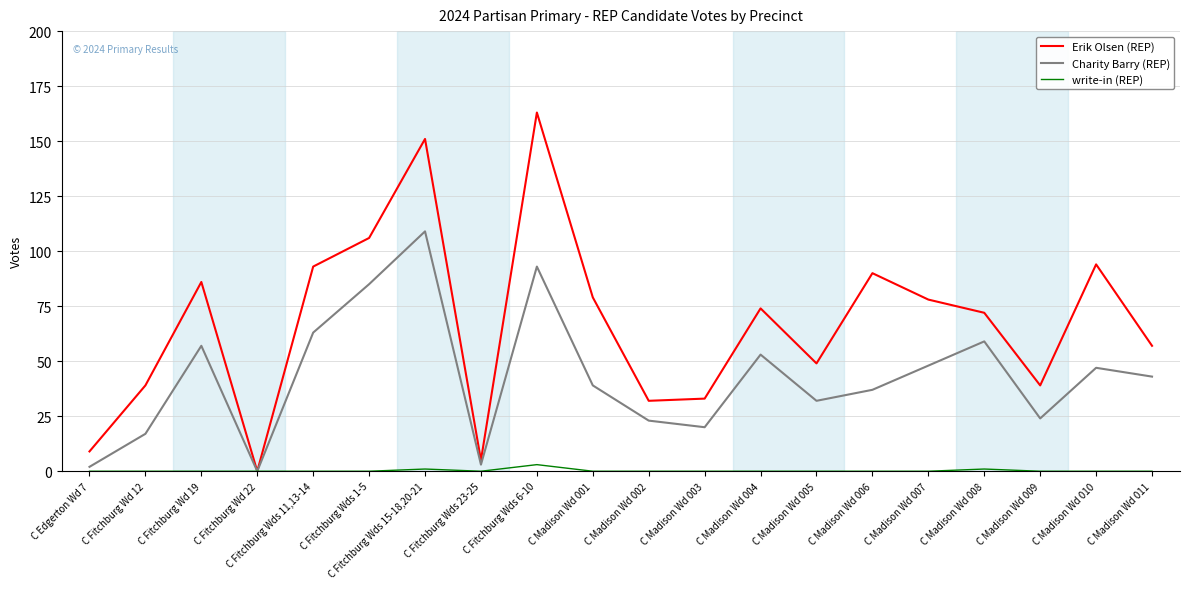

True or false: write-in (REP) has a value of 0 at C Madison Wd 004.

True